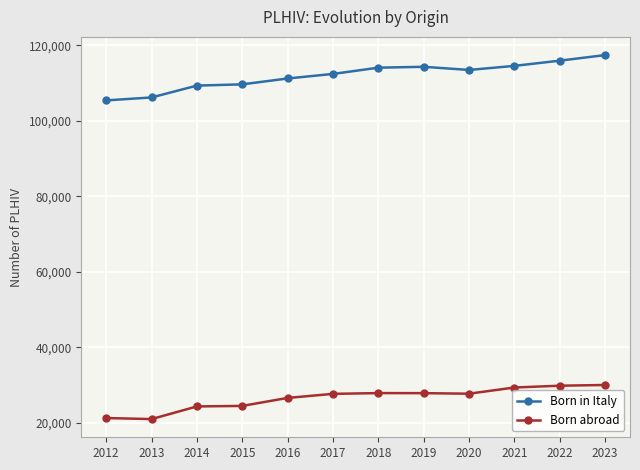

Rank the series by their average value, from lowest to highest.

Born abroad, Born in Italy